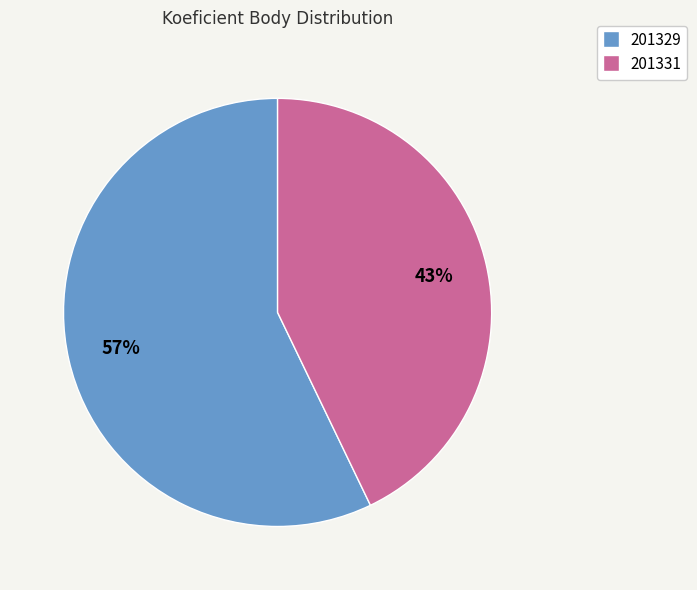

How many segments does this pie chart have?

2